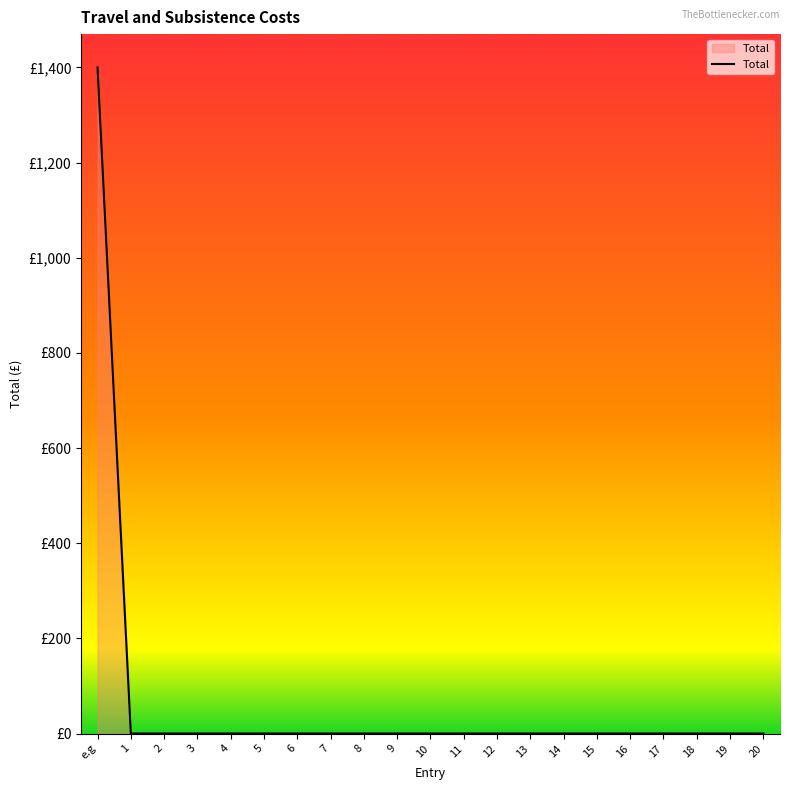

Reading left to right, what are all the values shown in this chart?

e.g=1400	1=0	2=0	3=0	4=0	5=0	6=0	7=0	8=0	9=0	10=0	11=0	12=0	13=0	14=0	15=0	16=0	17=0	18=0	19=0	20=0